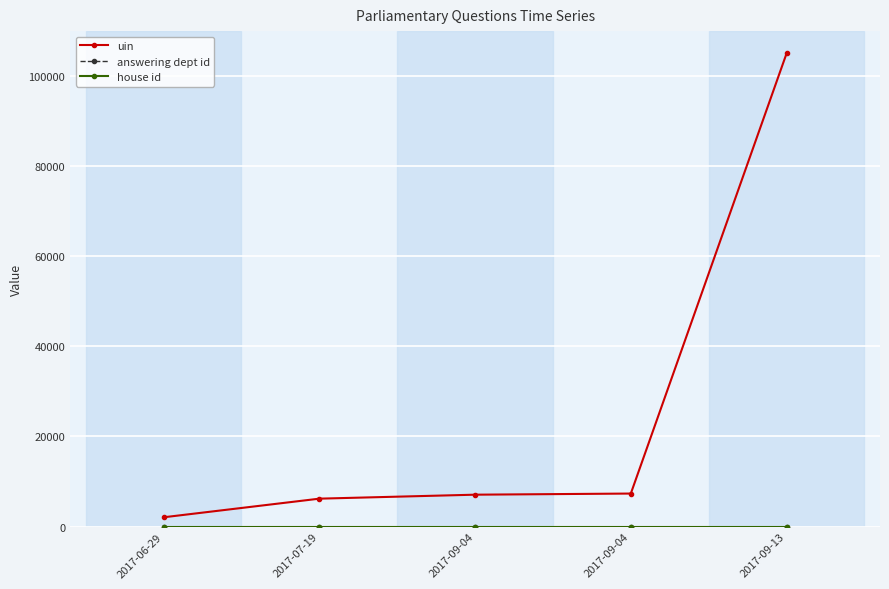

How many data points does each series have?

5